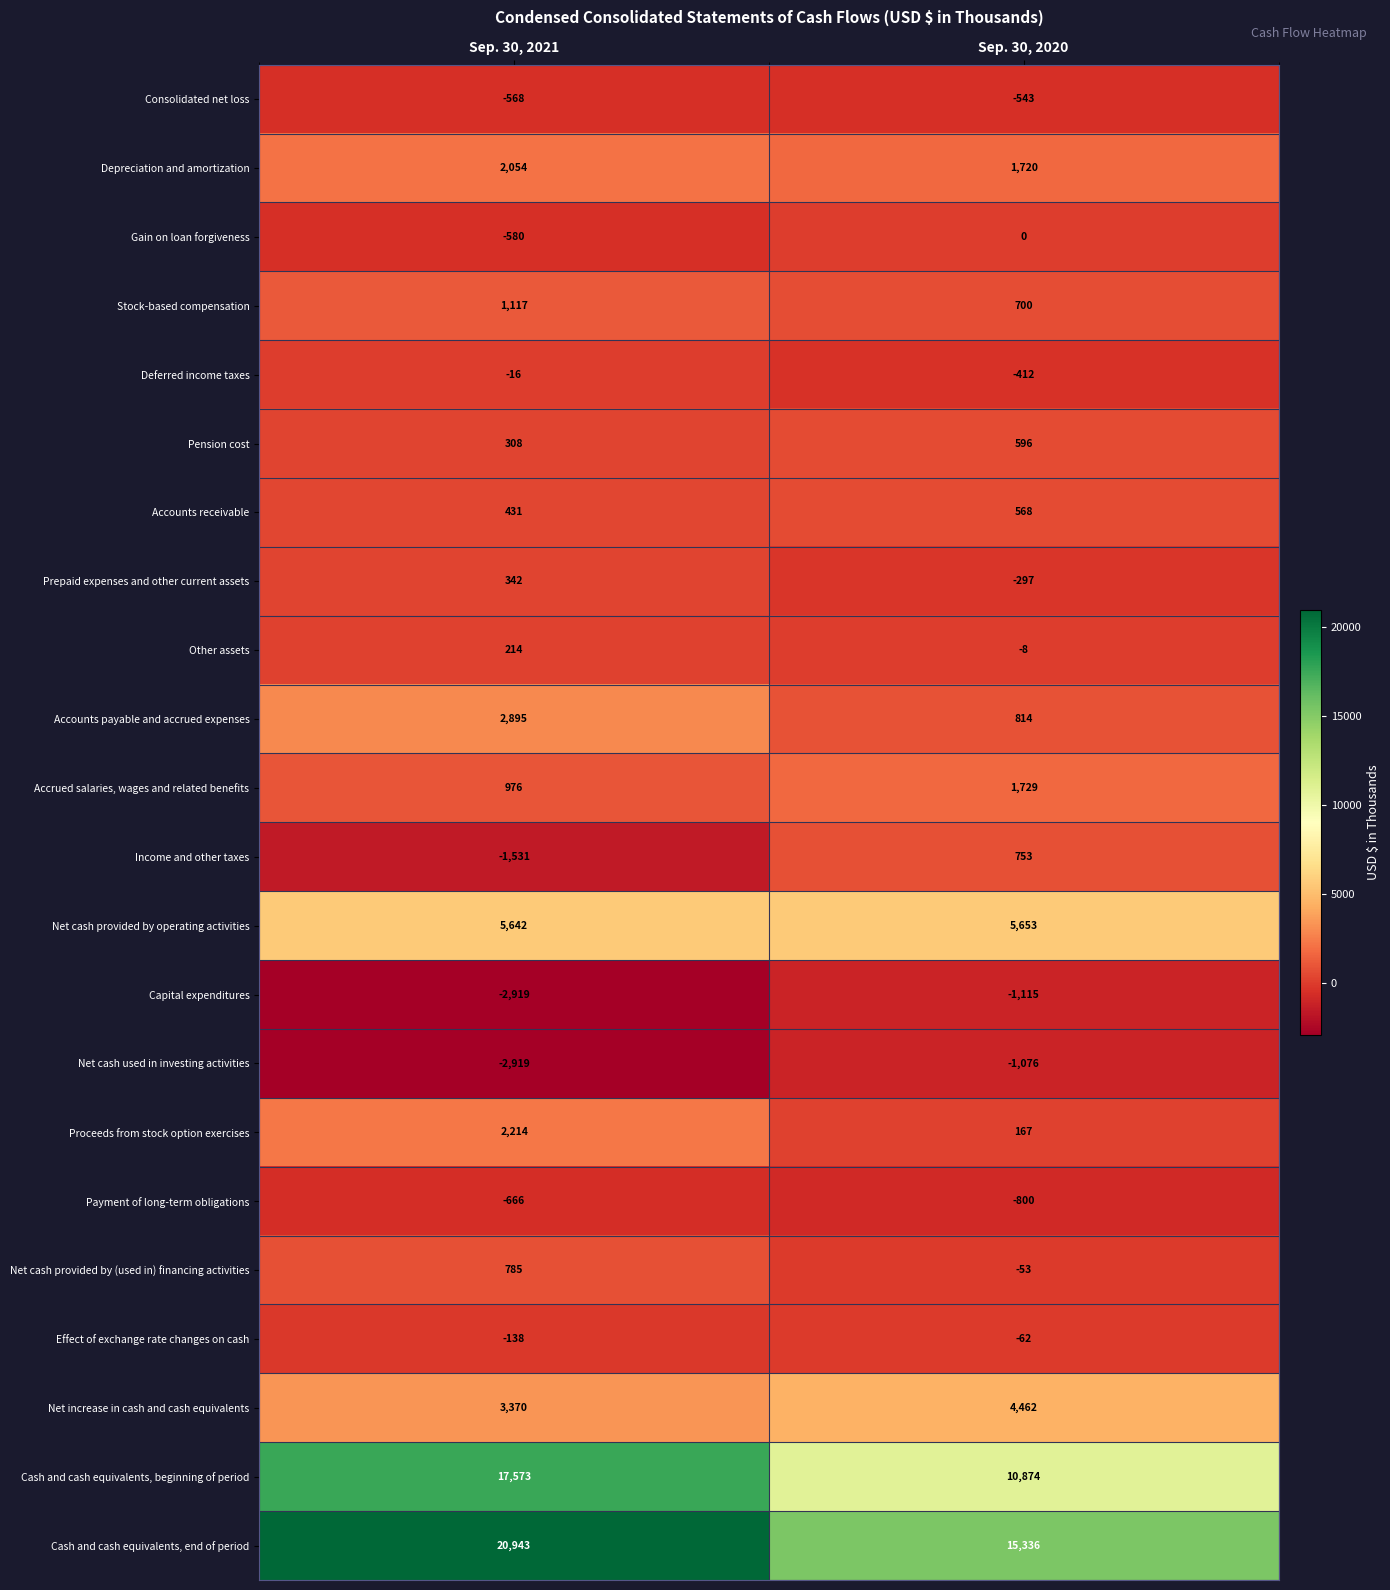

What is the total value across all series at Sep. 30, 2020?

39006